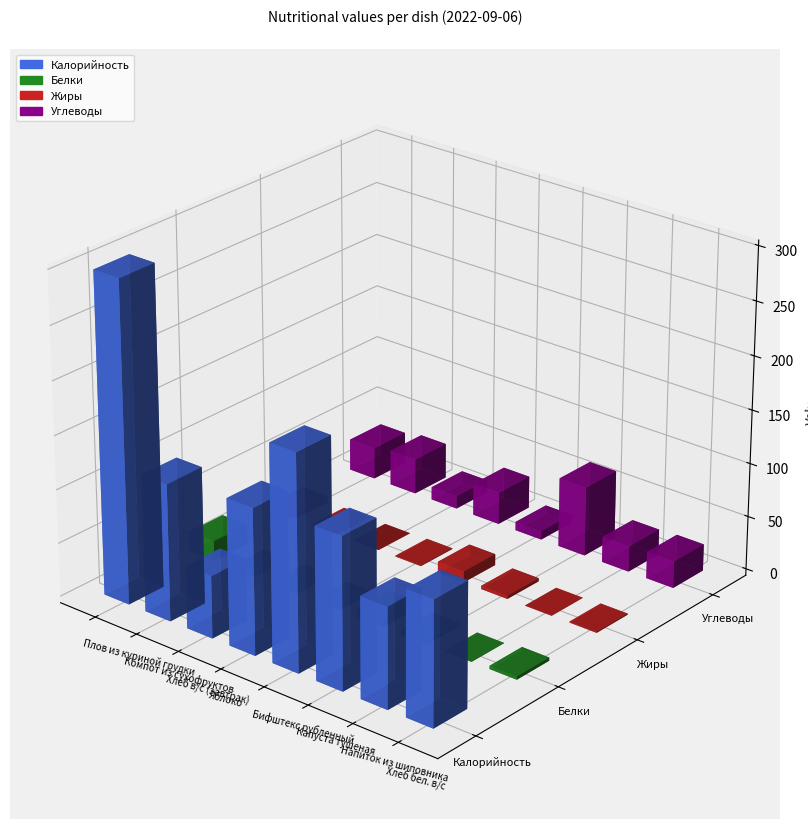

What is the difference between the highest and lowest values at Плов из куриной грудки?

292.6